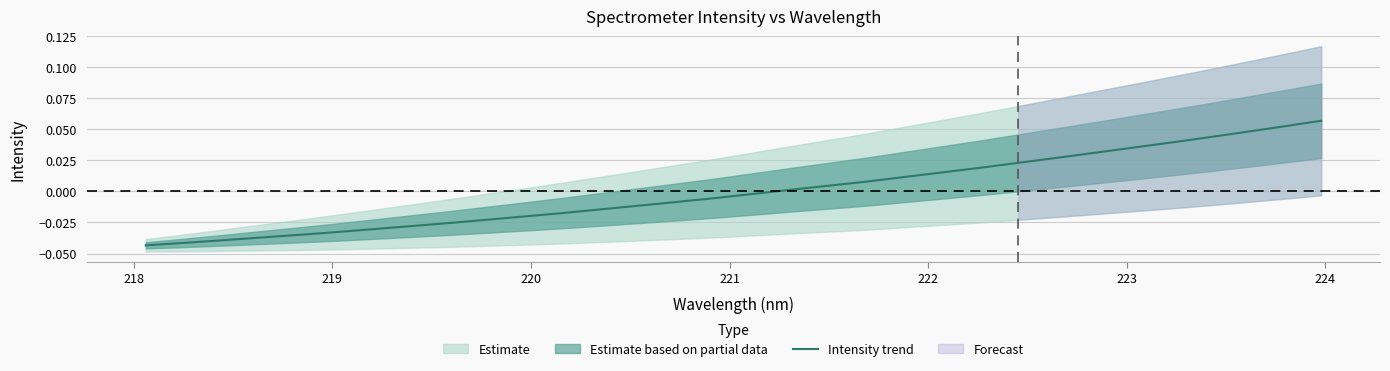

Reading right to left, extract all data points from this chart.

0.1	0.1	0.0	0.0	0.0	0.0	0.0	0.0	0.0	0.0	0.0	0.0	0.0	0.0	0.0	-0.0	-0.0	-0.0	-0.0	-0.0	-0.0	-0.0	-0.0	-0.0	-0.0	-0.0	-0.0	-0.0	-0.0	-0.0	-0.0	-0.0